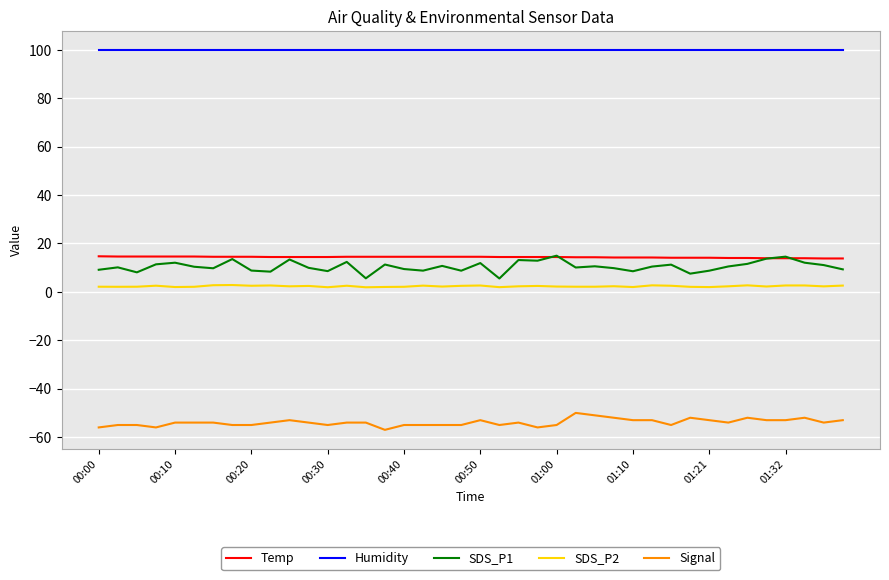

What is the lowest value of the Temp series?

13.8